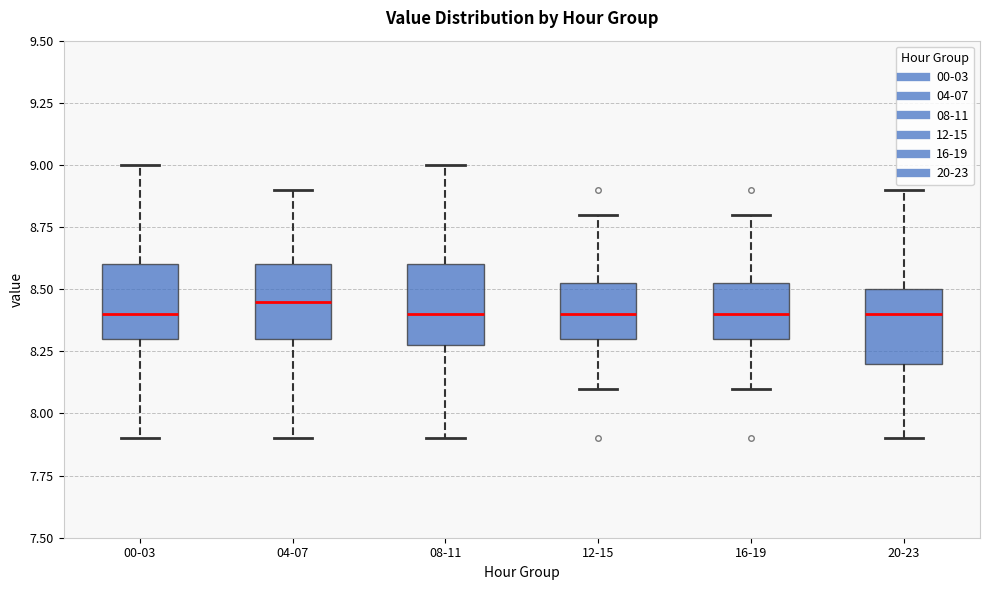

Where does the median line of the box for 04-07 sit on the y-axis? The values are not printed on the chart, so give them approximately, as read against the axis.

8.45